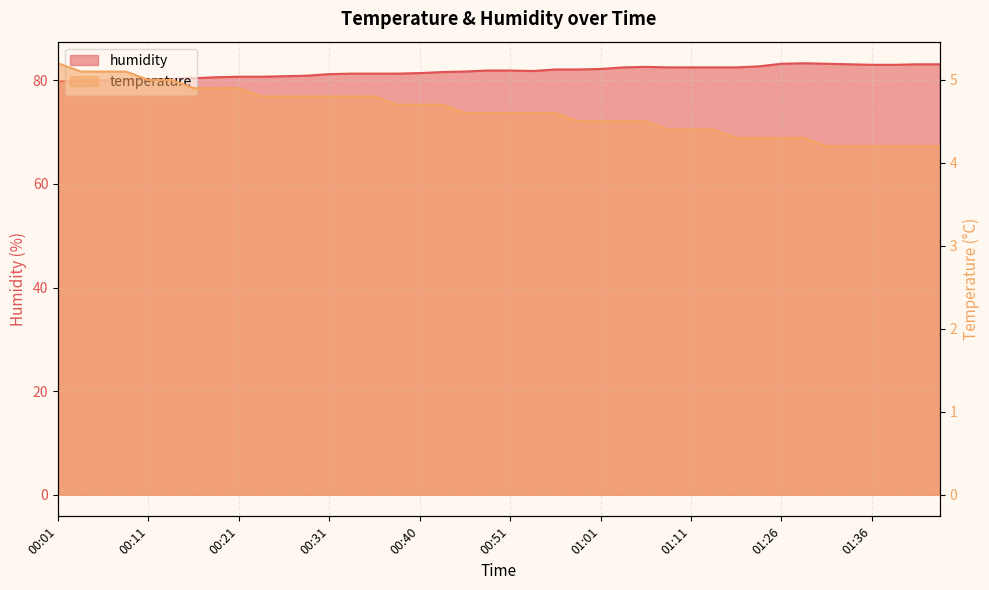

List the series in order of their overall mean, lowest first.

temperature, humidity